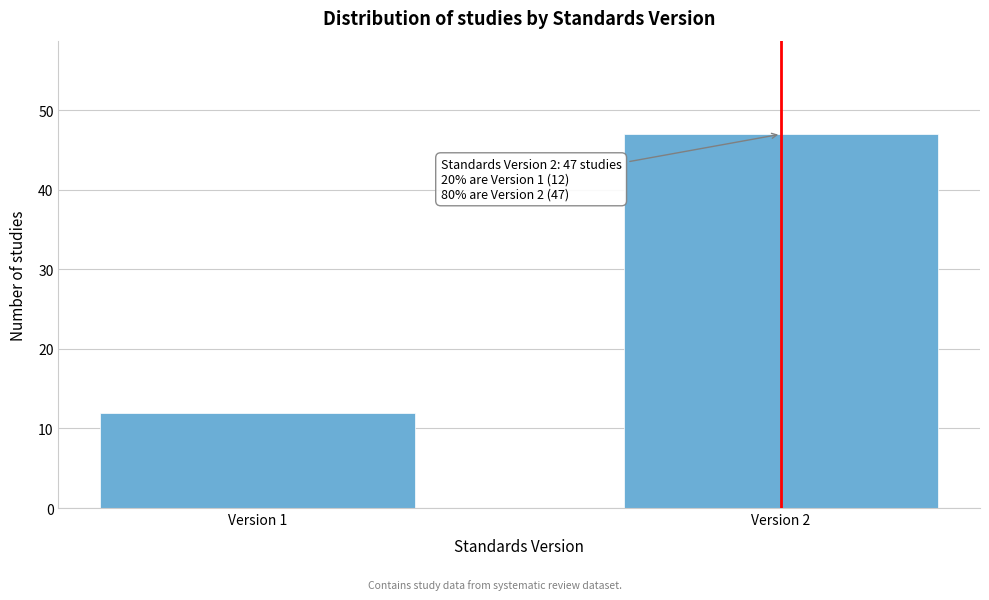

Reading right to left, list all the values displayed in this chart.

Version 2=47	Version 1=12